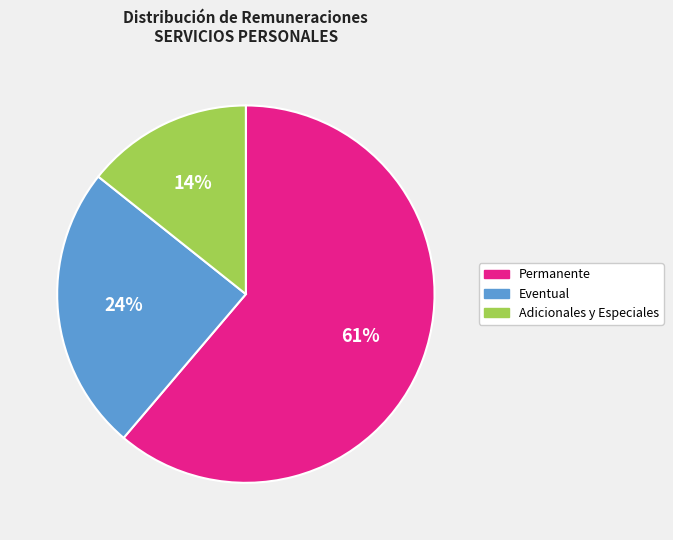

To the nearest percent, what is the average slice percentage?

33%